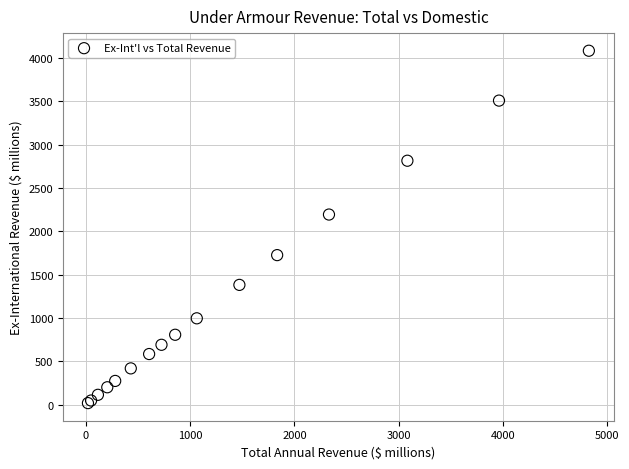

What Y value in the scatter plot is closest to 2052?

2194.8